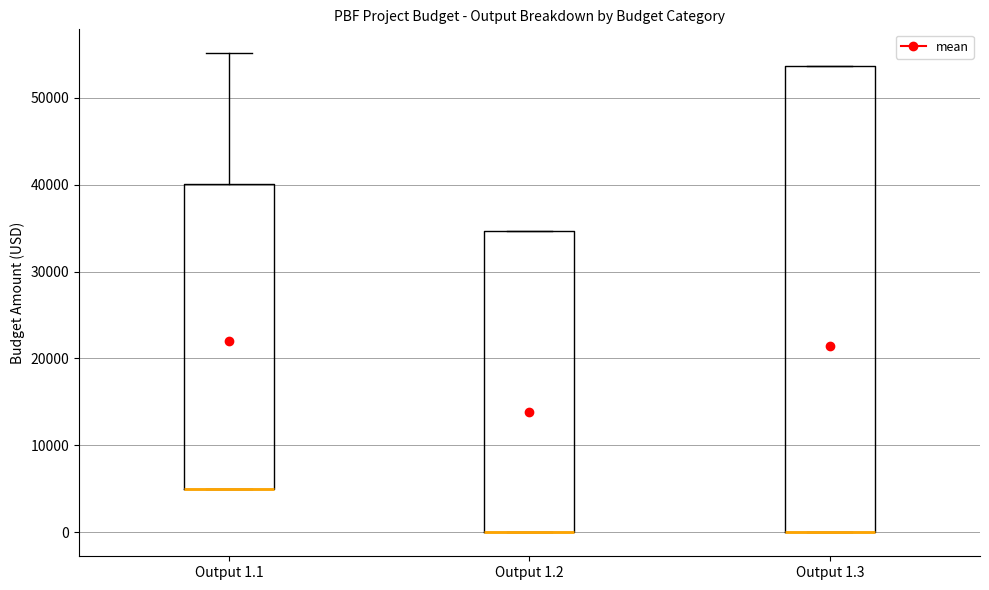

Reading left to right, transcribe this box plot: for each box, give where its median line is, the range the box spans, and where its two whiskers end, as read against the y-axis. The values are not printed on the chart, so give them approximately, as read against the axis.

Output 1.1: median 5000 (drawn on the box's lower edge), box 5000 to 40000, whiskers 5000 to 55000
Output 1.2: median 0 (drawn on the box's lower edge), box 0 to 35000, whiskers 0 to 35000
Output 1.3: median 0 (drawn on the box's lower edge), box 0 to 54000, whiskers 0 to 54000